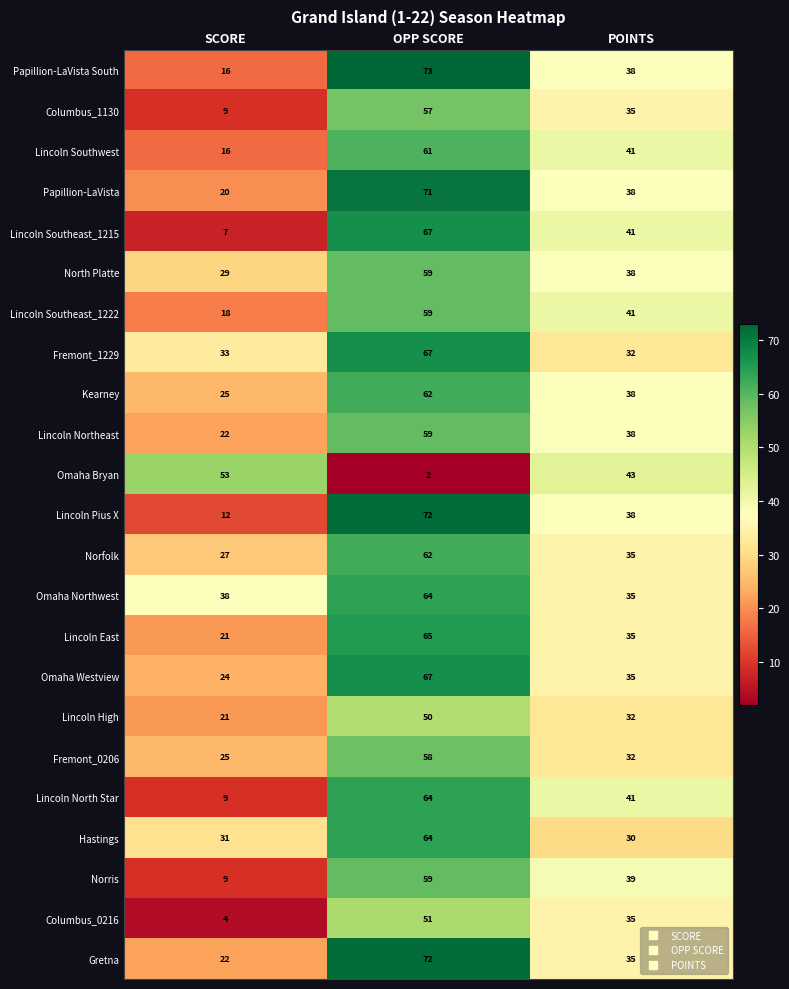

True or false: Omaha Bryan has a value of 43 at POINTS.

True